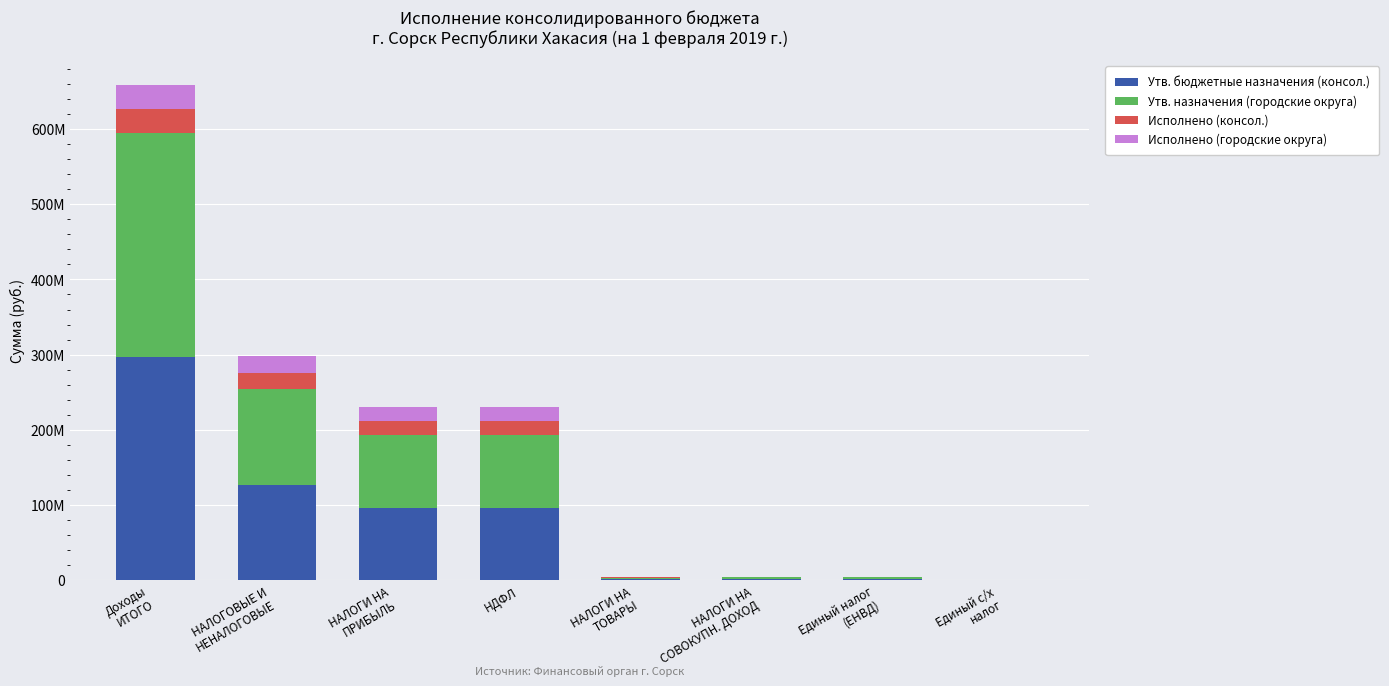

Between НАЛОГИ НА
СОВОКУПН. ДОХОД and НАЛОГИ НА
ПРИБЫЛЬ, which is larger?

НАЛОГИ НА
ПРИБЫЛЬ